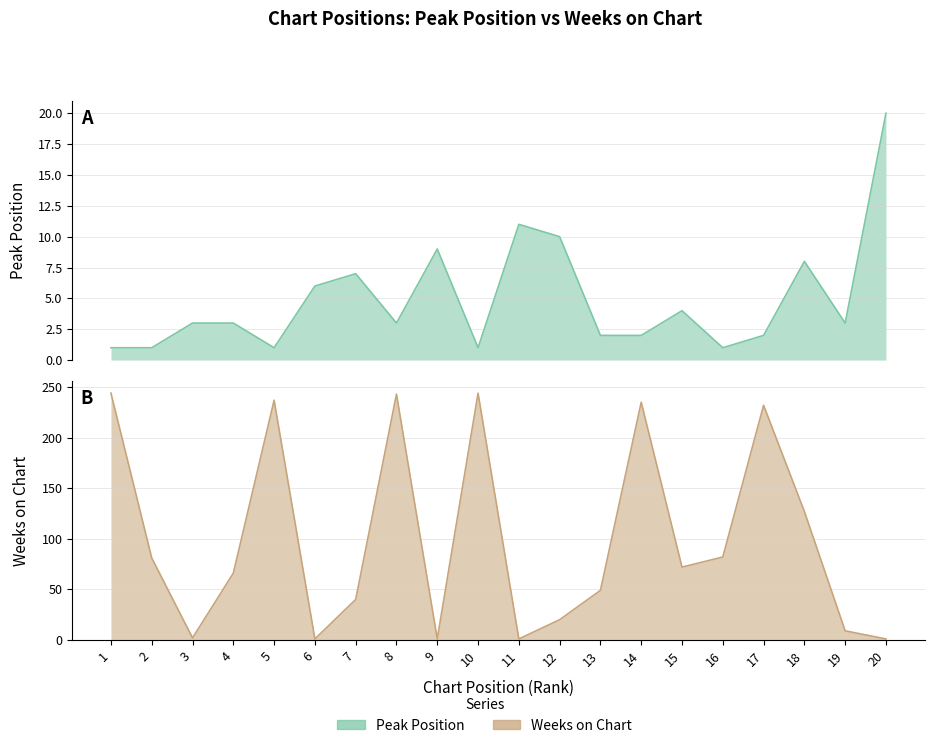

At how many categories does at least one series exceed 7?

18